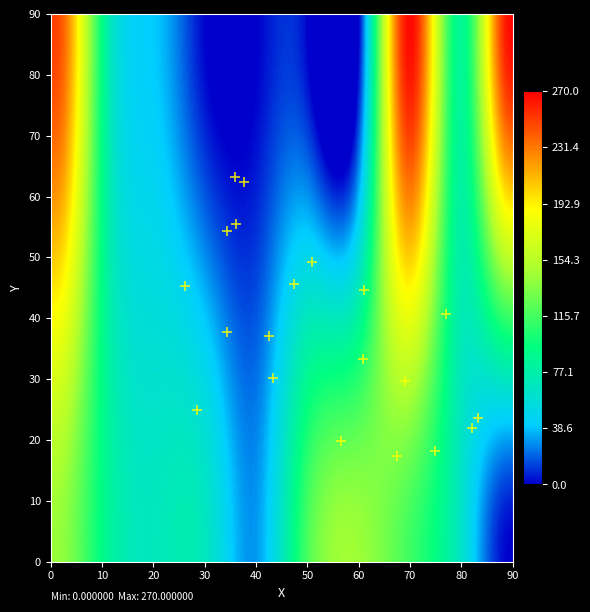

What is the range of X values (max minus min)?

57.0